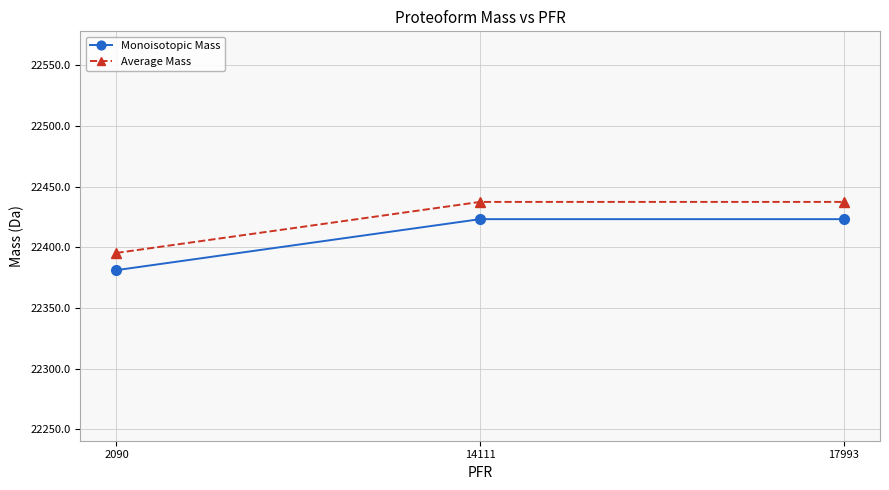

What is the maximum value for Average Mass?

22437.5